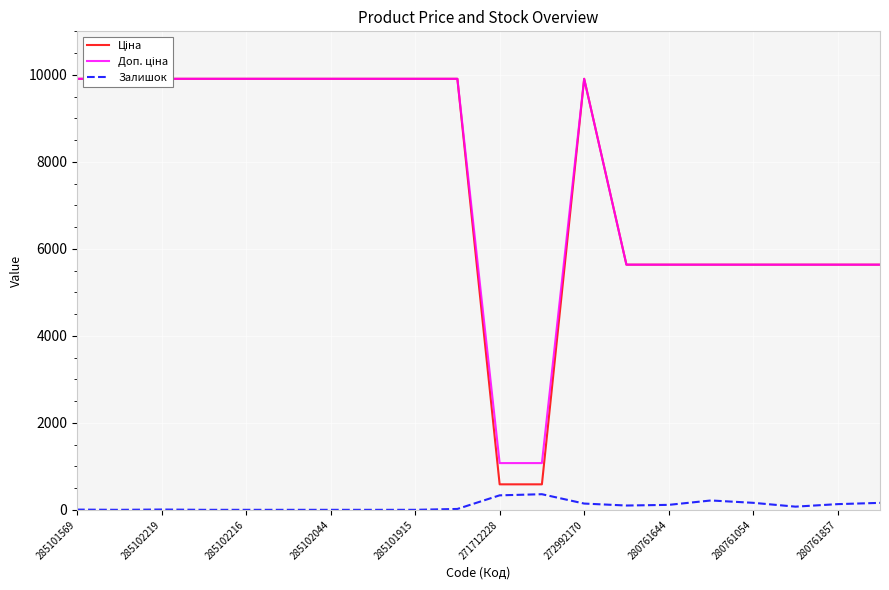

True or false: Залишок has a value of 144 at 272992170.

True